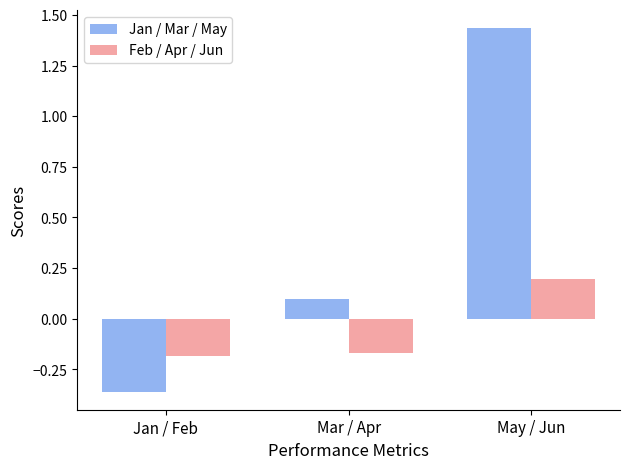

Which category has the highest value in the Feb / Apr / Jun series?

May / Jun